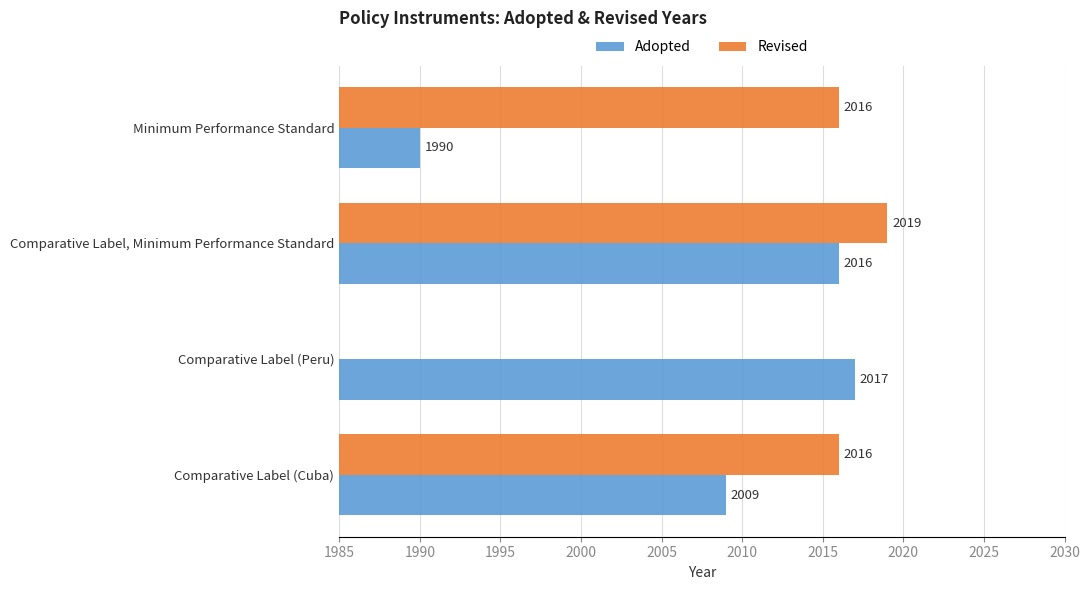

Which category has the highest value in the Adopted series?

Comparative Label (Peru)